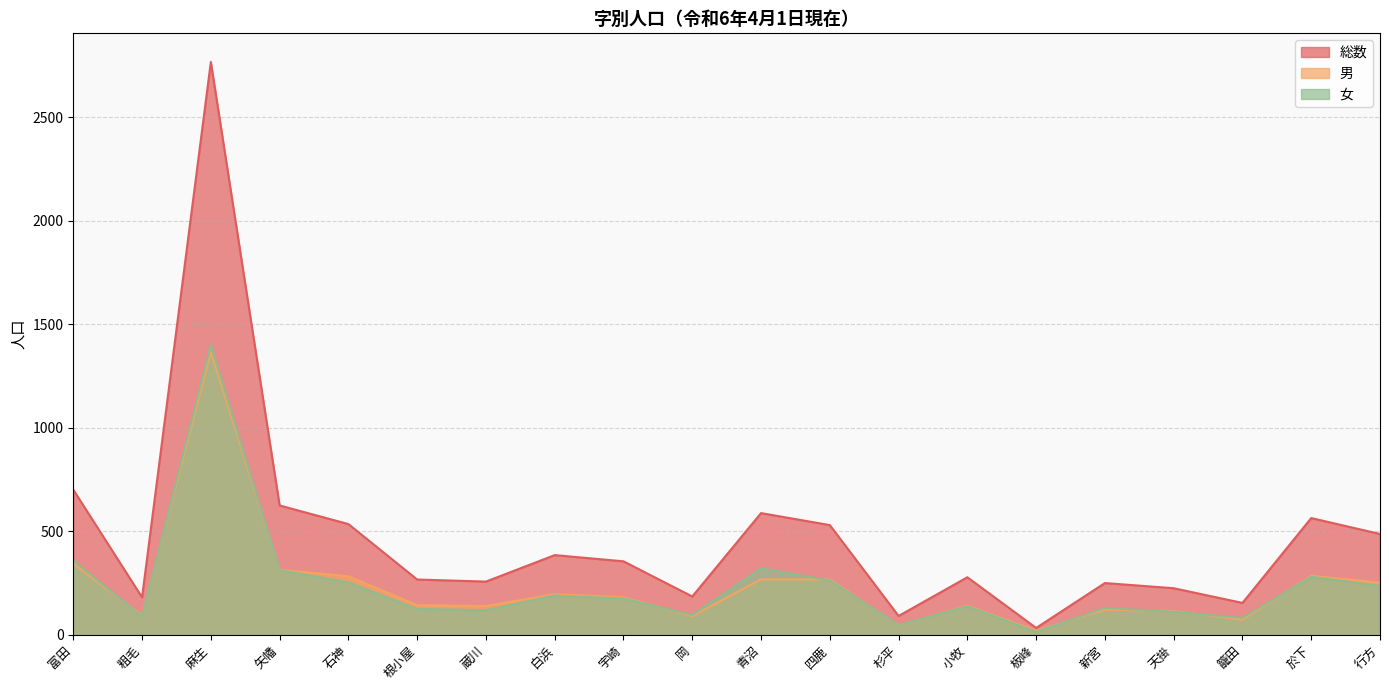

What is the label of the 16th point from the left?

新宮